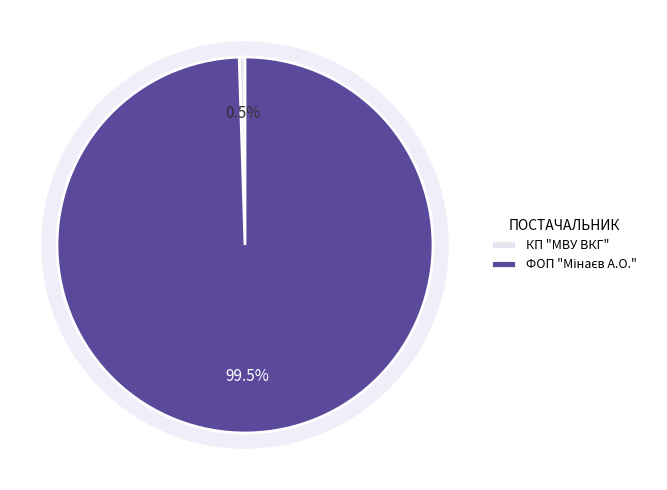

Do КП "МВУ ВКГ" and ФОП "Мінаєв А.О." together represent more than half of the pie?

Yes